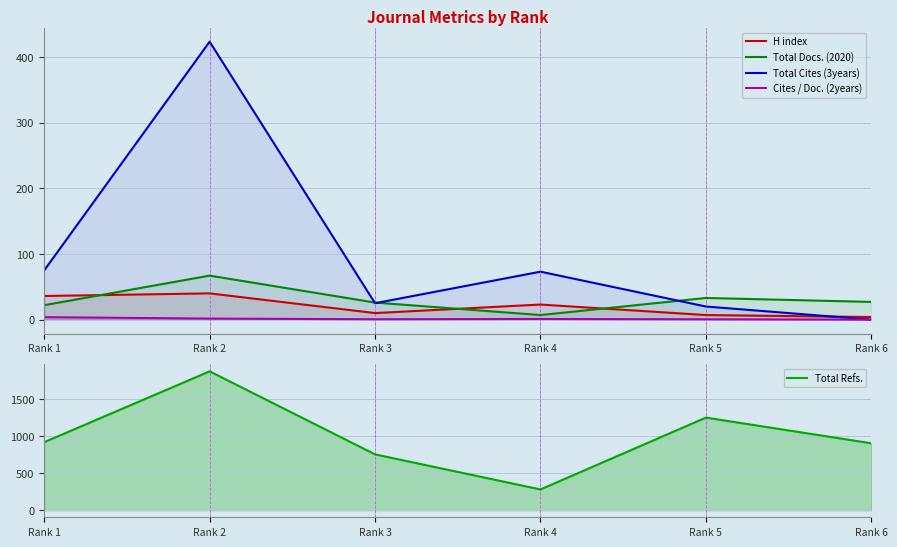

Reading left to right, list all the values displayed in this chart.

H index: 36.0	40.0	10.0	23.0	7.0	4.0
Total Docs. (2020): 22.0	67.0	26.0	7.0	33.0	27.0
Total Cites (3years): 75.0	423.0	25.0	73.0	20.0	0.0
Cites / Doc. (2years): 3.8	1.6	0.6	1.0	0.5	0.0
Total Refs.: 921.0	1878.0	756.0	282.0	1253.0	906.0